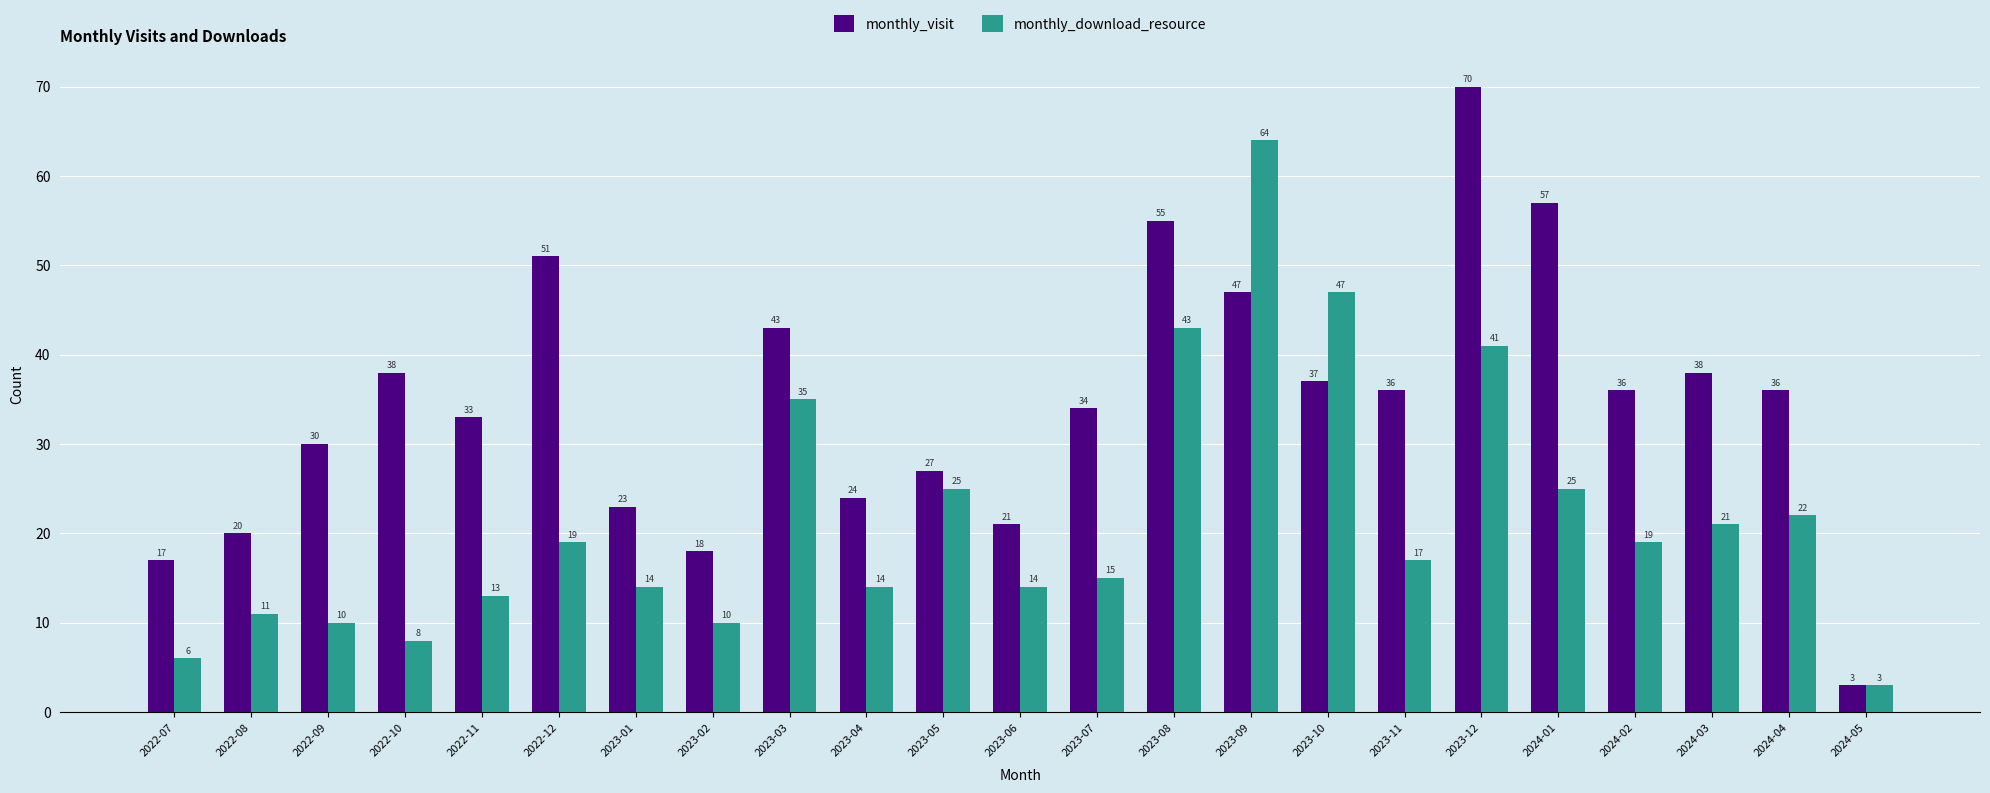

Rank the series by their average value, from lowest to highest.

monthly_download_resource, monthly_visit